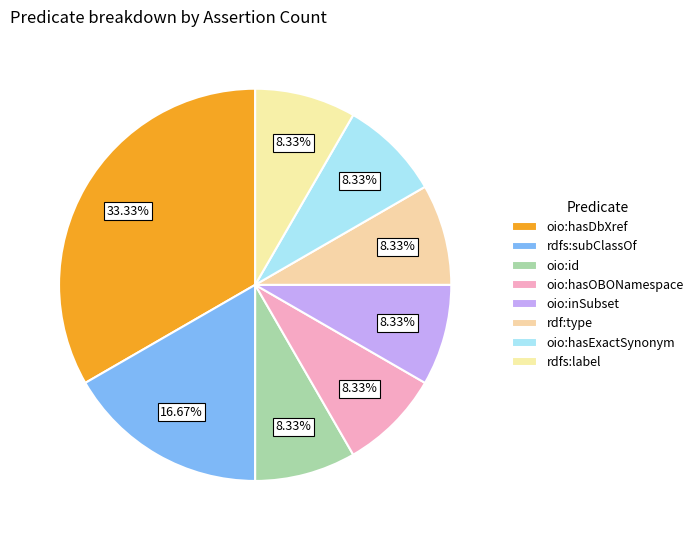

Count the number of slices in the pie.

8